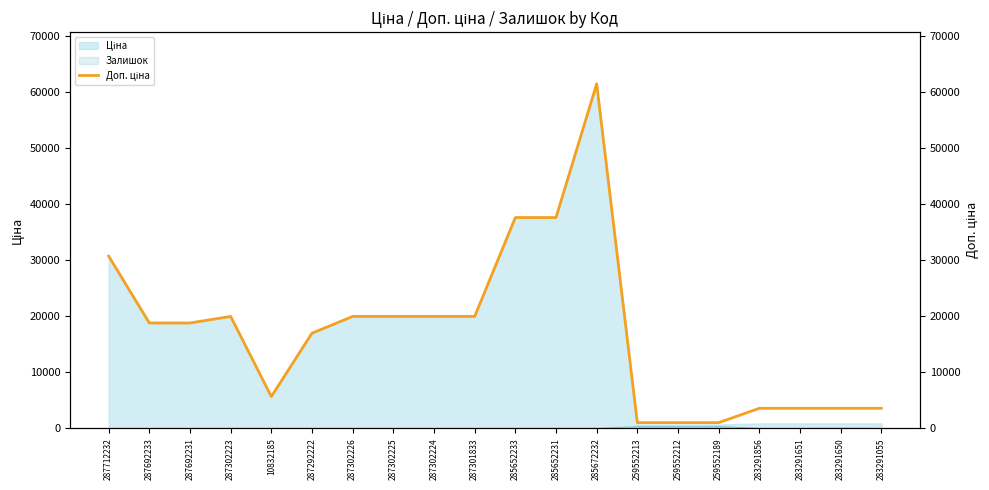

Rank the categories by value from highest to lowest.

285672232, 285652233, 285652231, 287712232, 287302223, 287302226, 287302225, 287302224, 287301833, 287692233, 287692231, 287292222, 10832185, 283291856, 283291651, 283291650, 283291055, 259552213, 259552212, 259552189